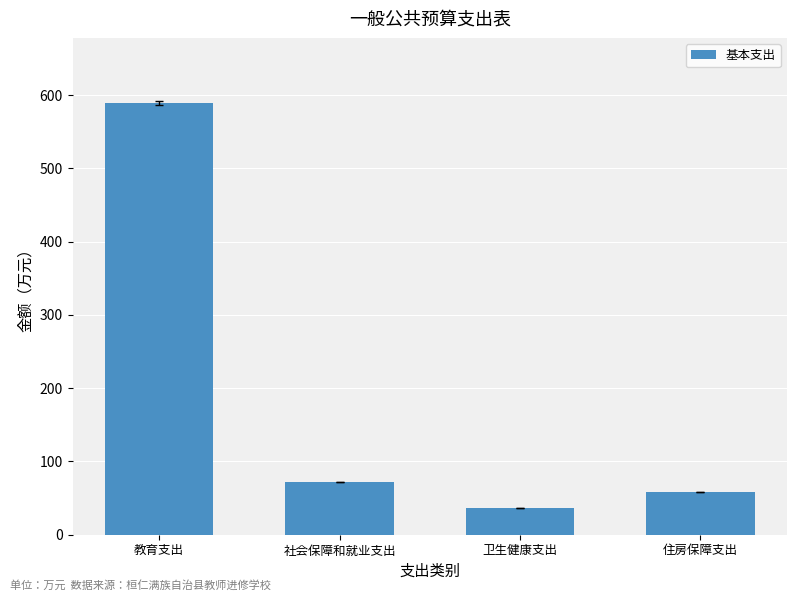

How many data points are less than 71?

2